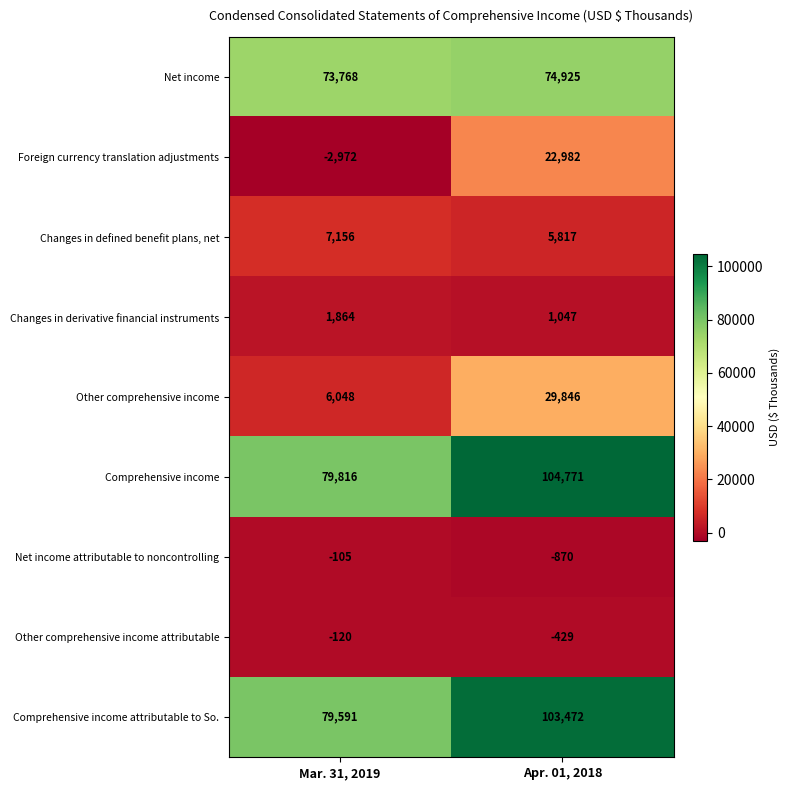

How many series are shown in this chart?

9